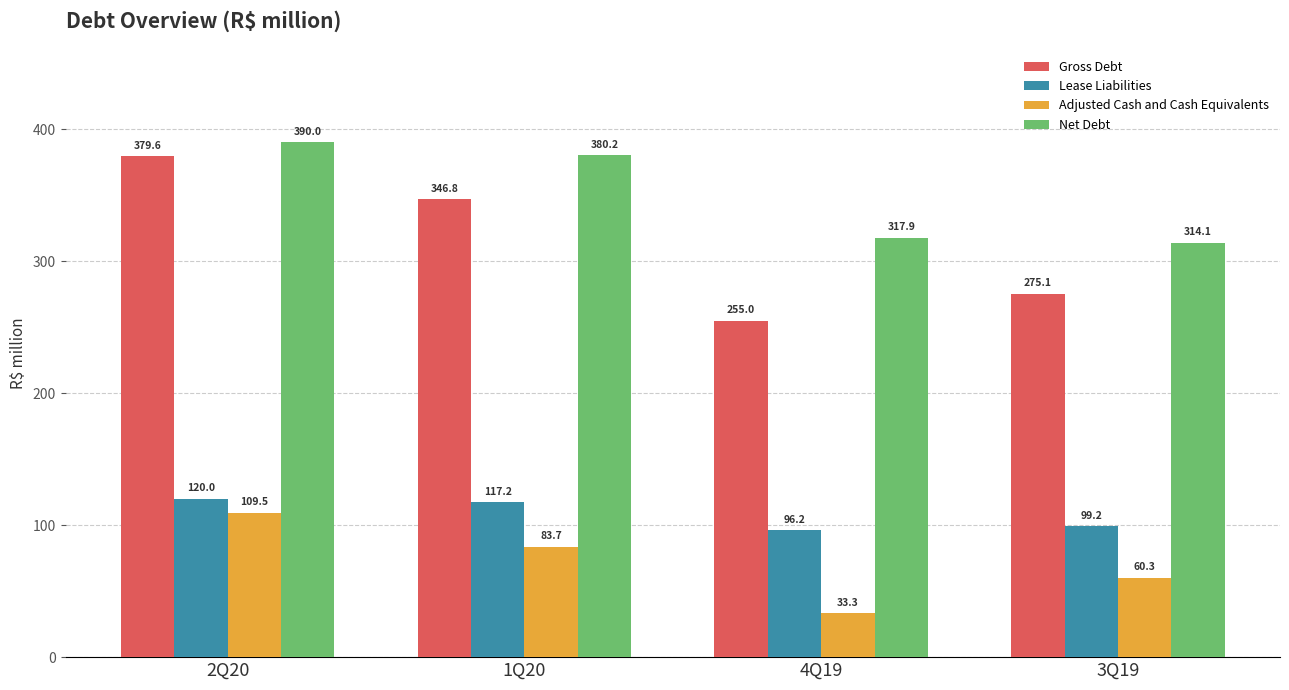

What is the total value across all series at 3Q19?

748.8